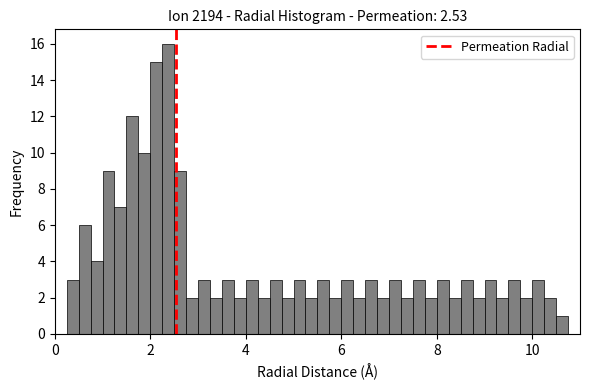

Read against the x-axis, roughly where is the centre of the tallest bar?

2.4